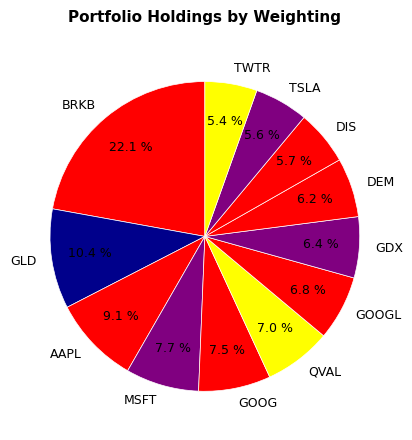

The QVAL slice represents 2% of the pie. True or false?

False